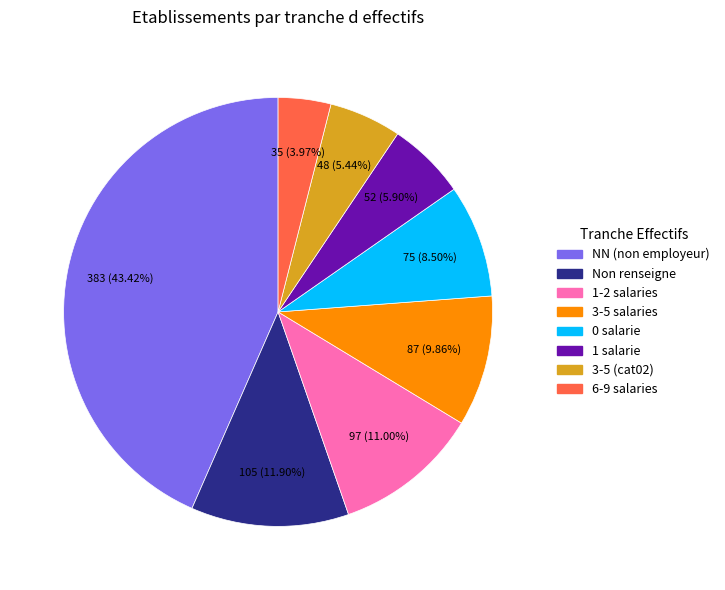

What is the largest slice in the pie chart?

NN (non employeur)